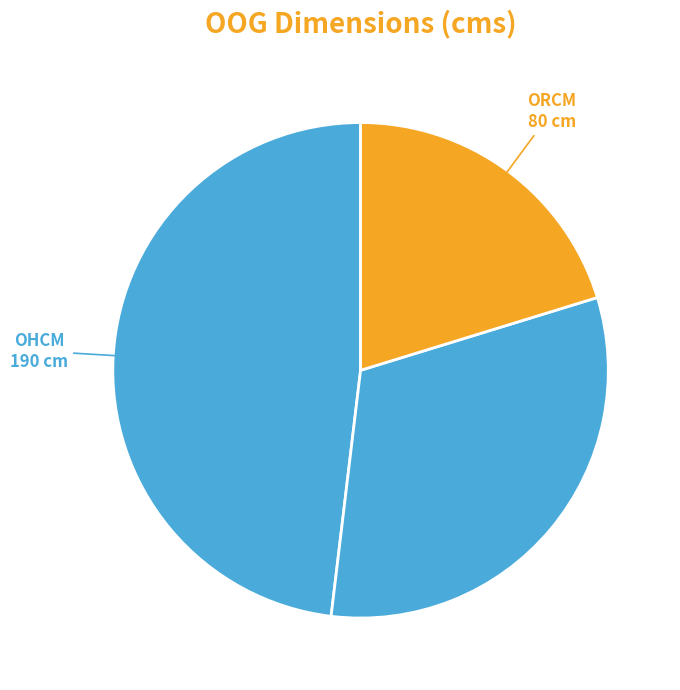

Which slice is the smallest?

ORCM